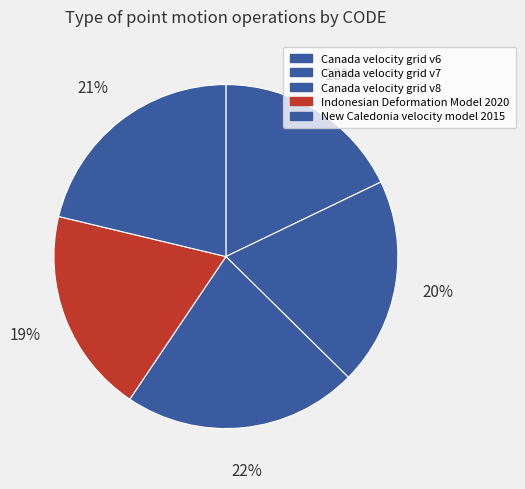

Is the sum of Indonesian Deformation Model 2020 and Canada velocity grid v8 greater than half?

No